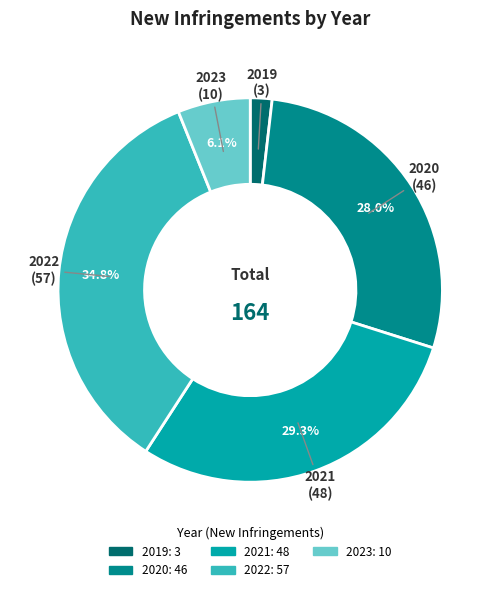

What is the smallest slice in the pie chart?

2019